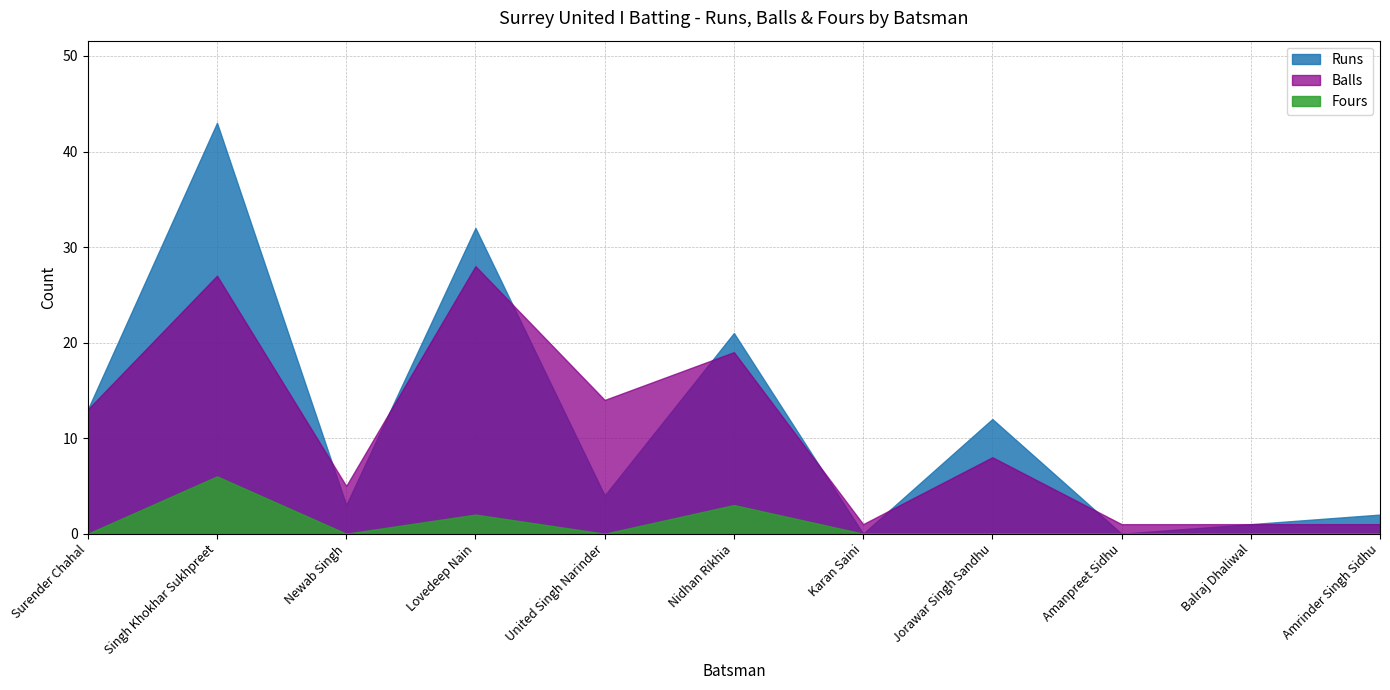

What are all the series names shown in the legend?

Runs, Balls, Fours